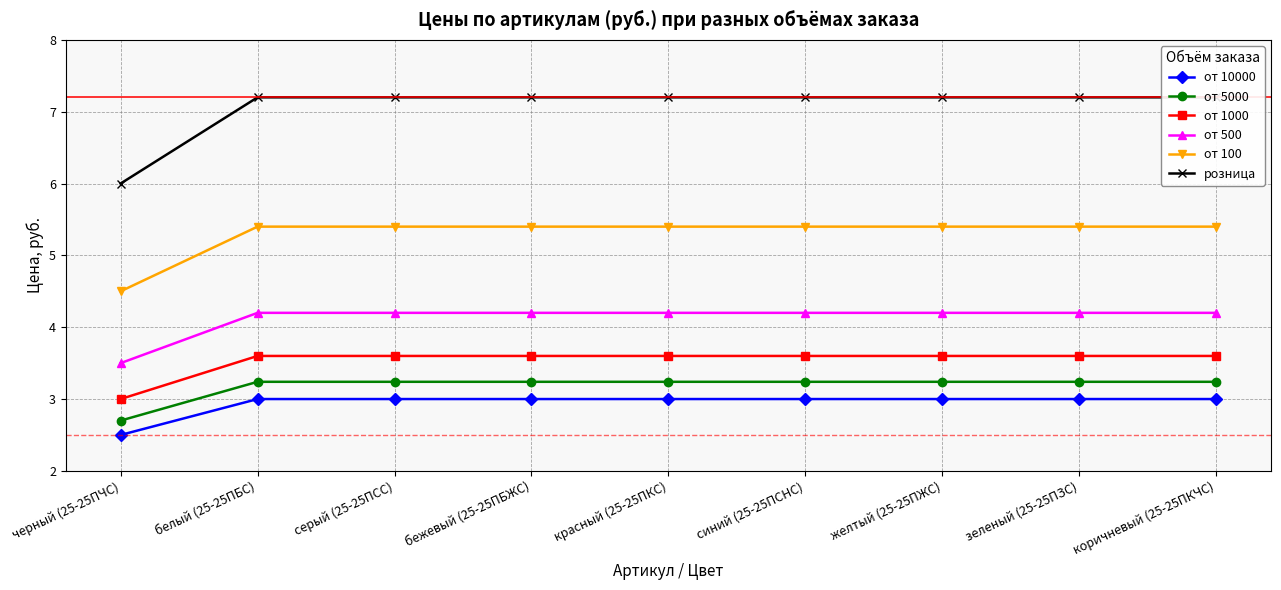

True or false: от 10000 and от 1000 intersect in this chart.

False